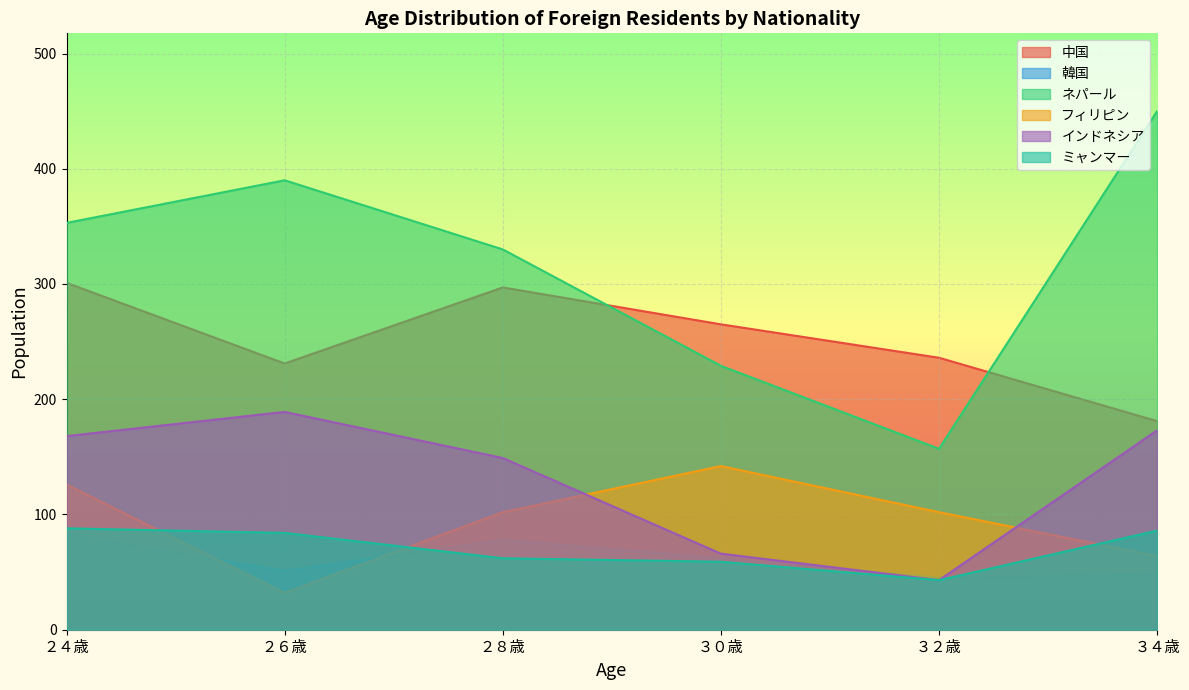

At how many categories does at least one series exceed 358?

2